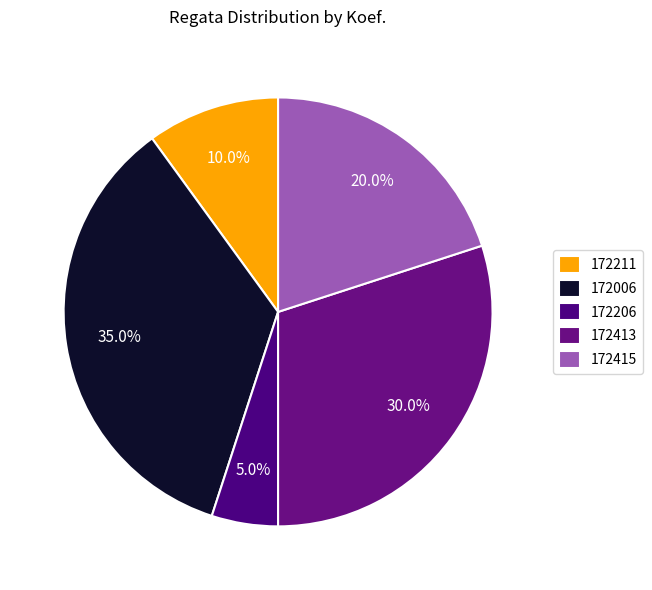

How many segments does this pie chart have?

5